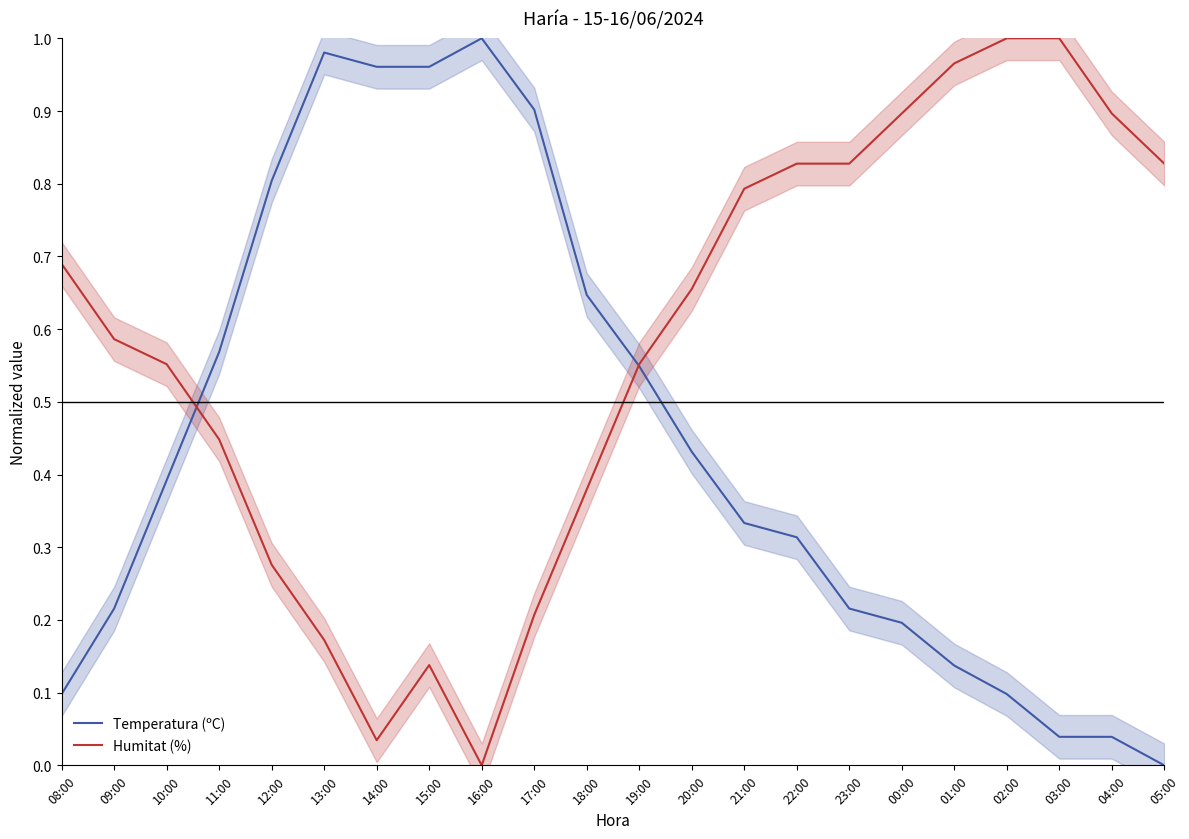

Reading left to right, list all the values displayed in this chart.

Temperatura (ºC): 08:00=0.1	09:00=0.2	10:00=0.4	11:00=0.6	12:00=0.8	13:00=1.0	14:00=1.0	15:00=1.0	16:00=1.0	17:00=0.9	18:00=0.6	19:00=0.5	20:00=0.4	21:00=0.3	22:00=0.3	23:00=0.2	00:00=0.2	01:00=0.1	02:00=0.1	03:00=0.0	04:00=0.0	05:00=0.0
Humitat (%): 08:00=0.7	09:00=0.6	10:00=0.6	11:00=0.4	12:00=0.3	13:00=0.2	14:00=0.0	15:00=0.1	16:00=0.0	17:00=0.2	18:00=0.4	19:00=0.6	20:00=0.7	21:00=0.8	22:00=0.8	23:00=0.8	00:00=0.9	01:00=1.0	02:00=1.0	03:00=1.0	04:00=0.9	05:00=0.8